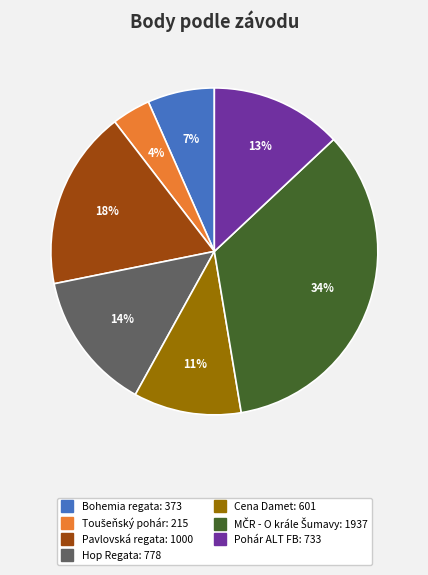

Is it true that Pavlovská regata is 8% of the pie?

False